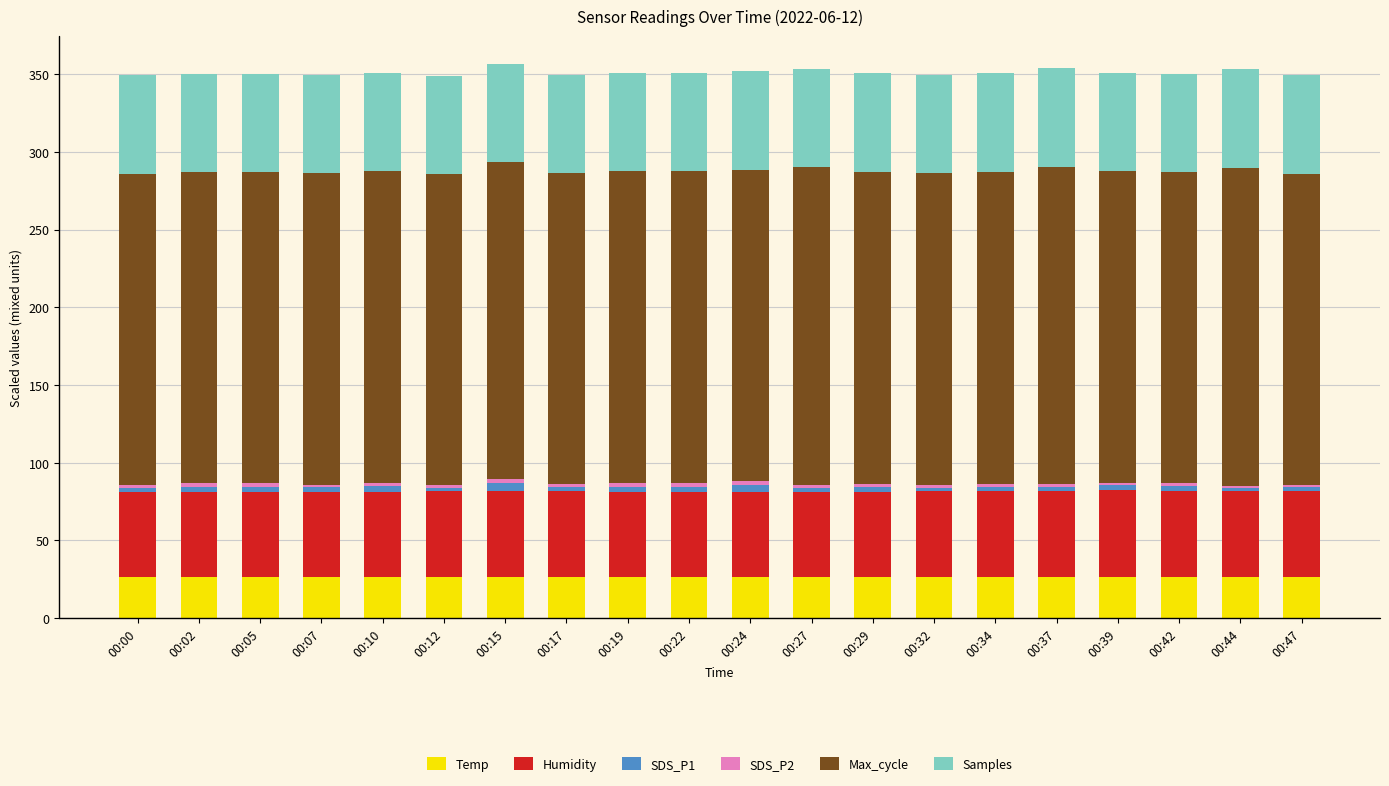

What is the minimum value for Temp?

26.3